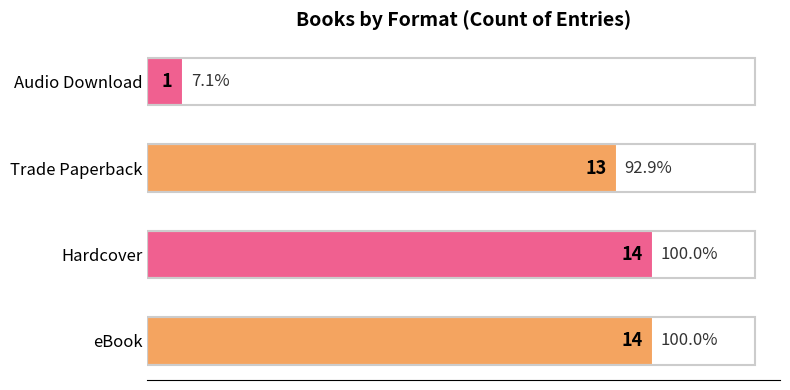

Reading bottom to top, transcribe all the data shown in this chart.

eBook=14	Hardcover=14	Trade Paperback=13	Audio Download=1